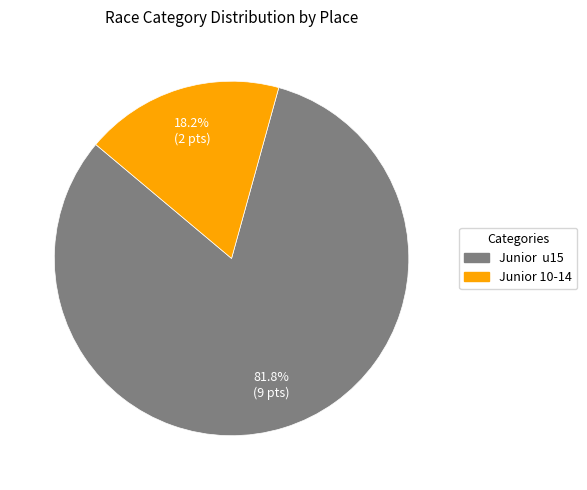

How much of the chart is everything except Junior 10-14?

81.8%